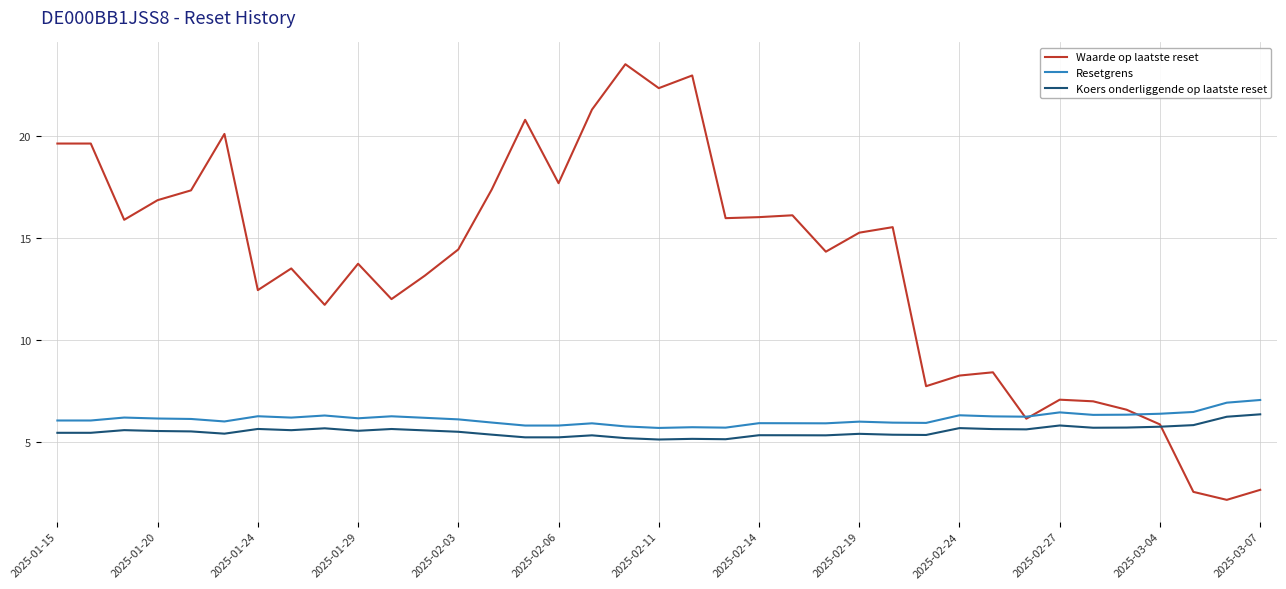

What is the maximum value shown in the chart?

23.5